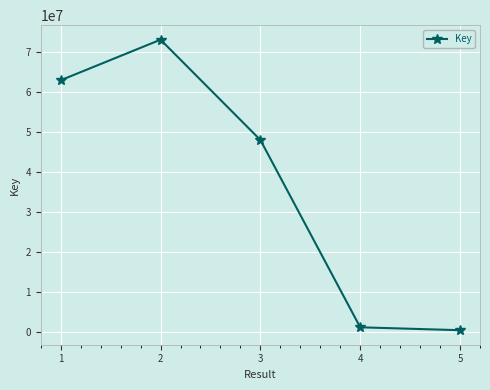

True or false: the data shows 27673546 at 1.

False